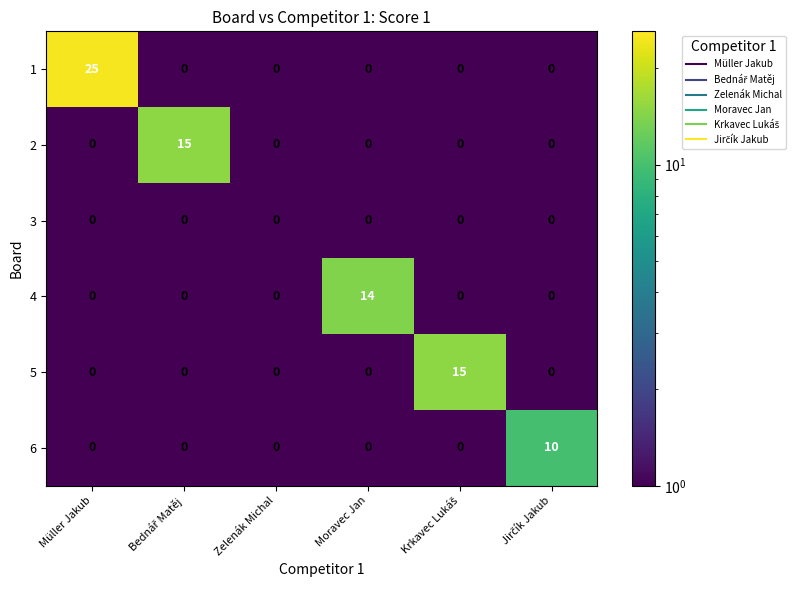

What is the average value of the 1 series?

4